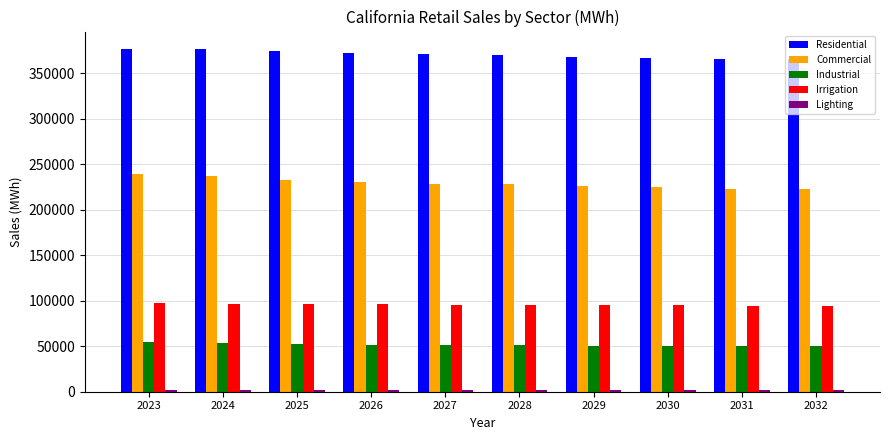

What value does the Irrigation series have at 2028?

95582.6